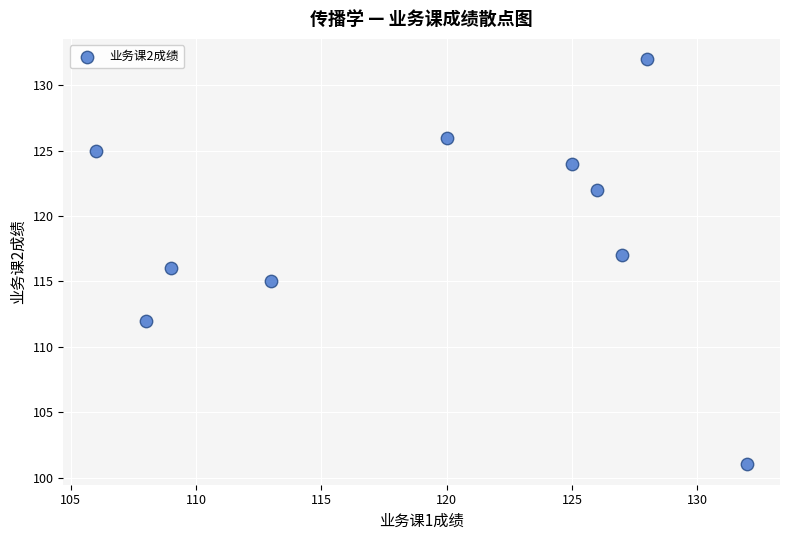

What is the average X value?

119